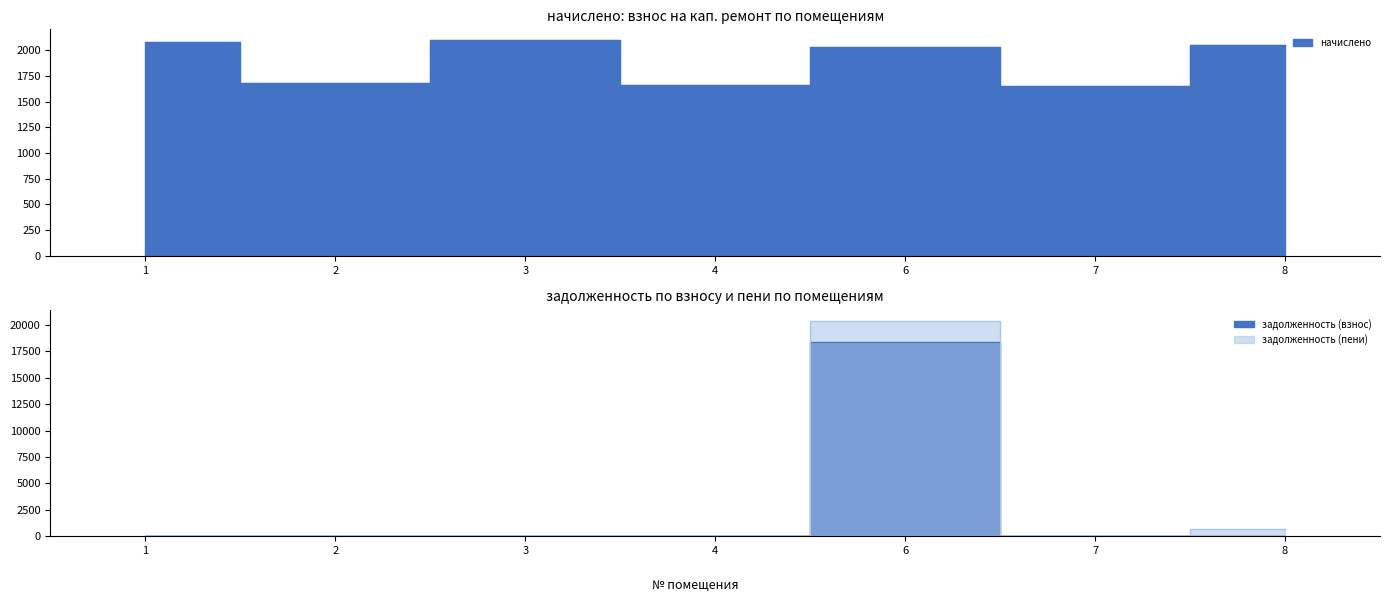

Is the value of задолженность (пени) at 8 greater than the value of начислено at 2?

No